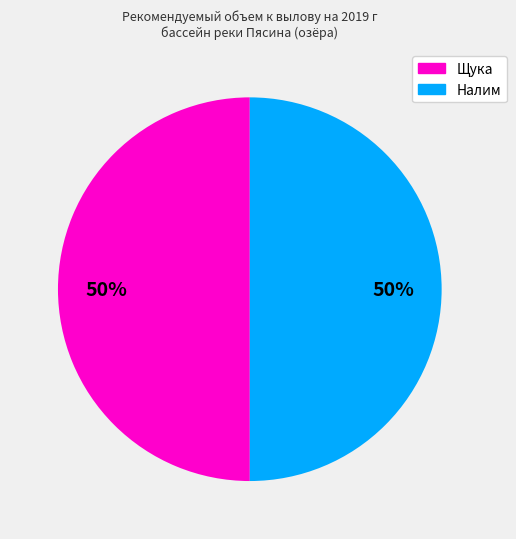

To the nearest percent, what is the average slice percentage?

50%